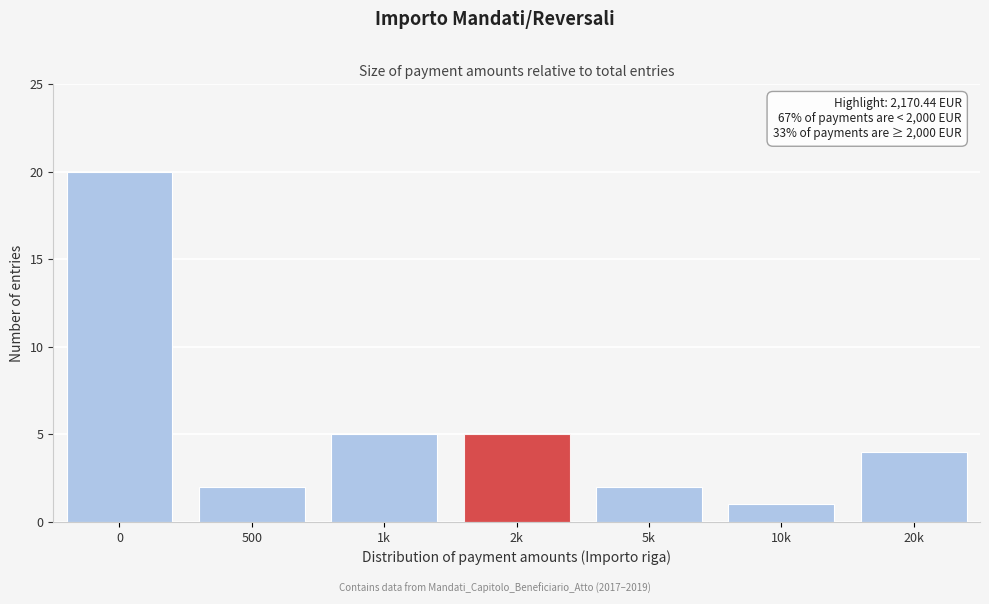

Reading left to right, list all the values displayed in this chart.

20	2	5	5	2	1	4